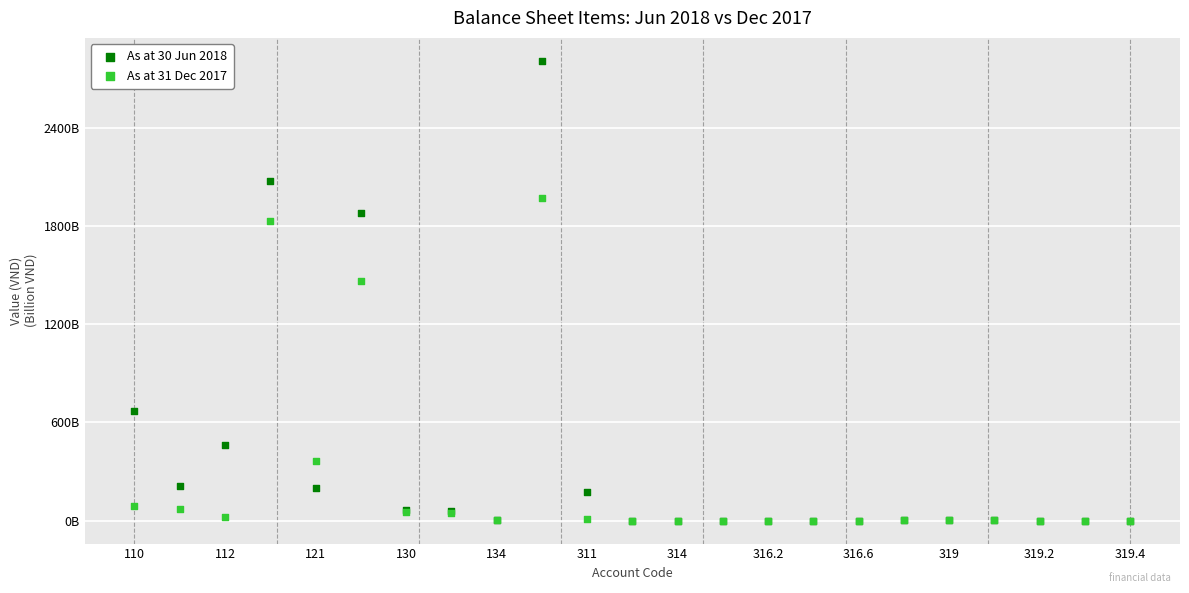

What are all the series names shown in the legend?

As at 30 Jun 2018, As at 31 Dec 2017